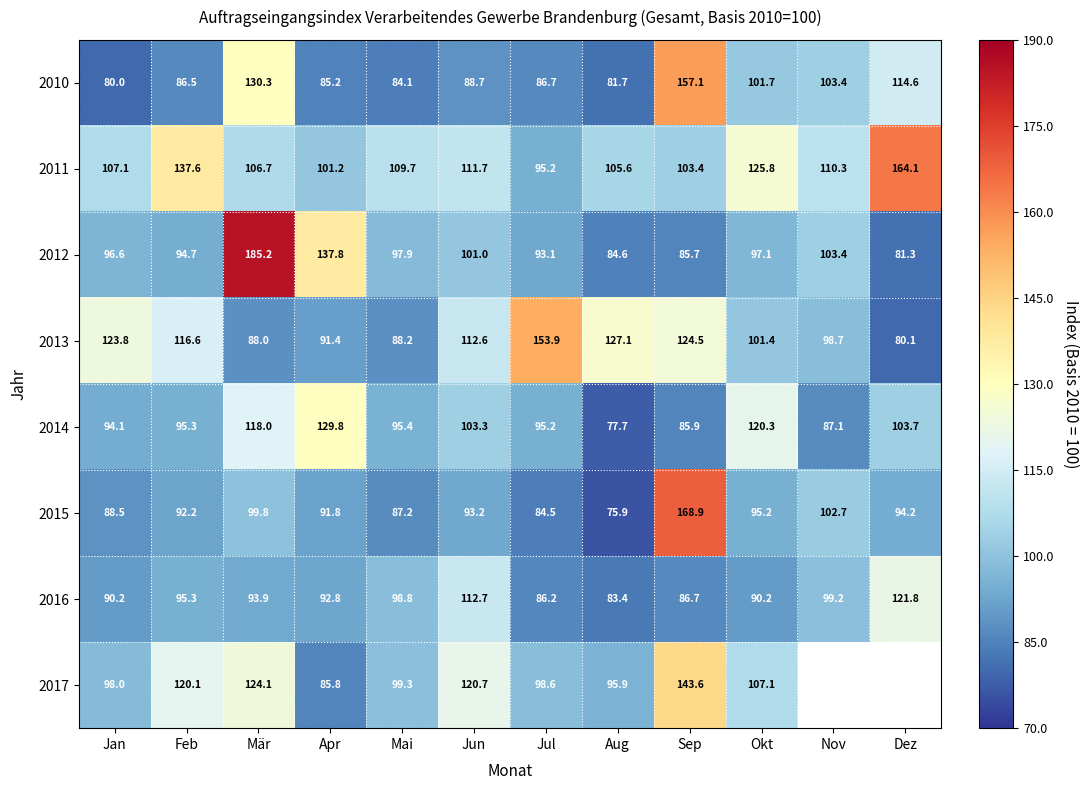

Which category has the highest value in the 2014 series?

Apr